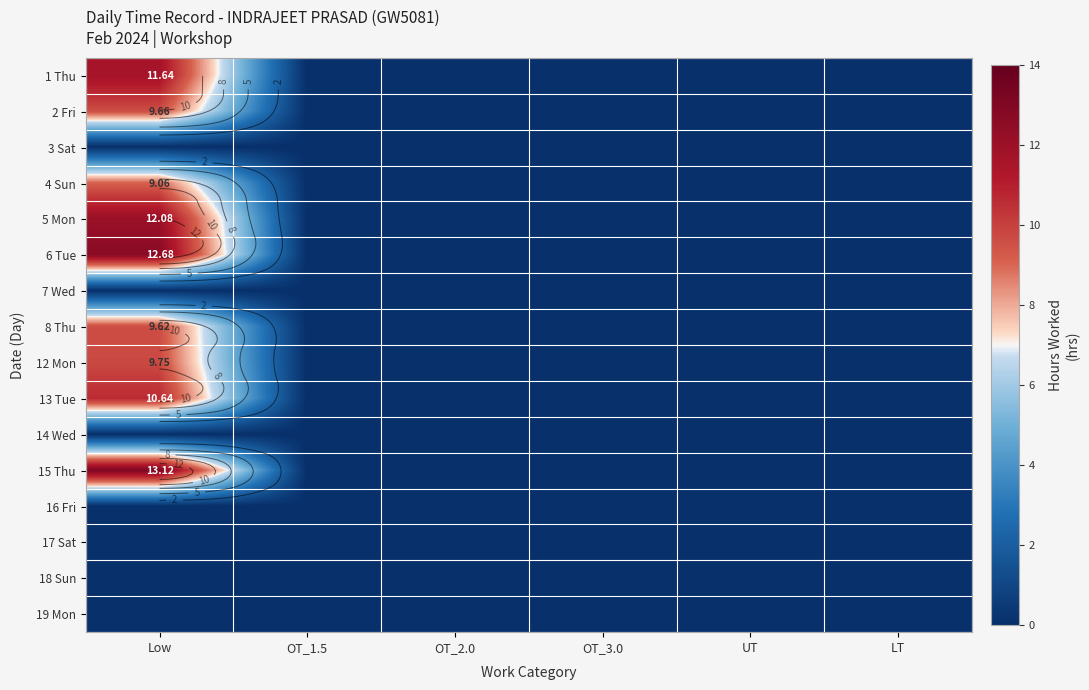

At which category is the sum across all series the highest?

Low